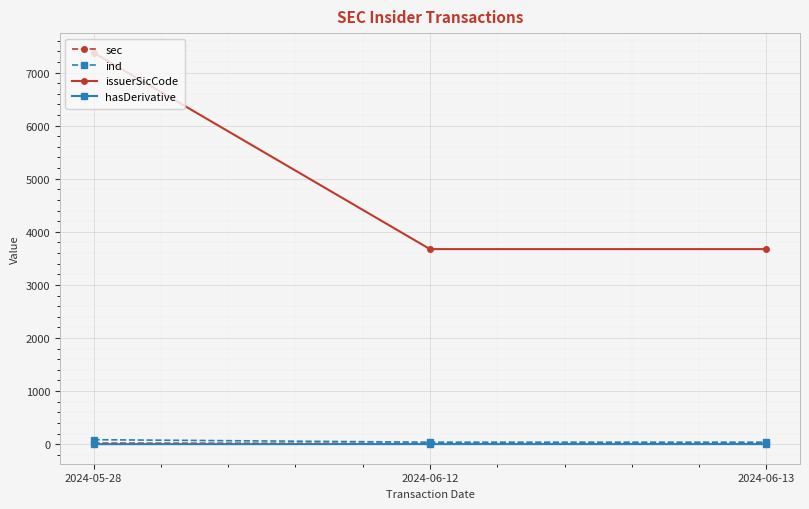

How many lines are shown in the chart?

4